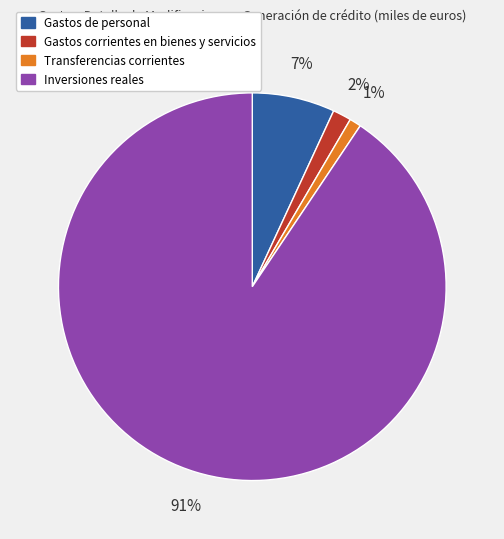

Which slice is the largest?

Inversiones reales